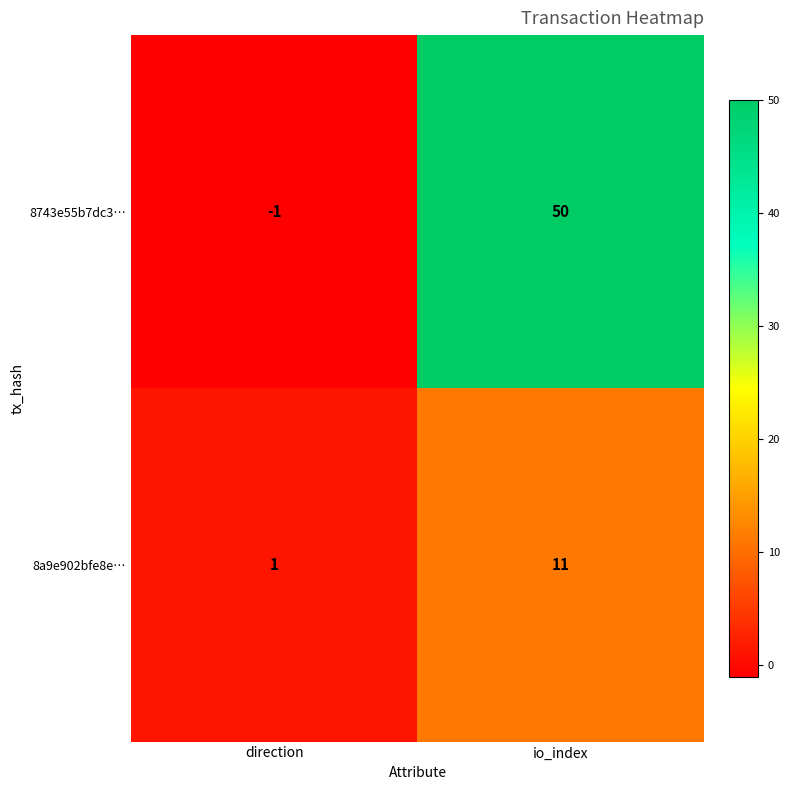

What is the average value of the 8a9e902bfe8e… series?

6